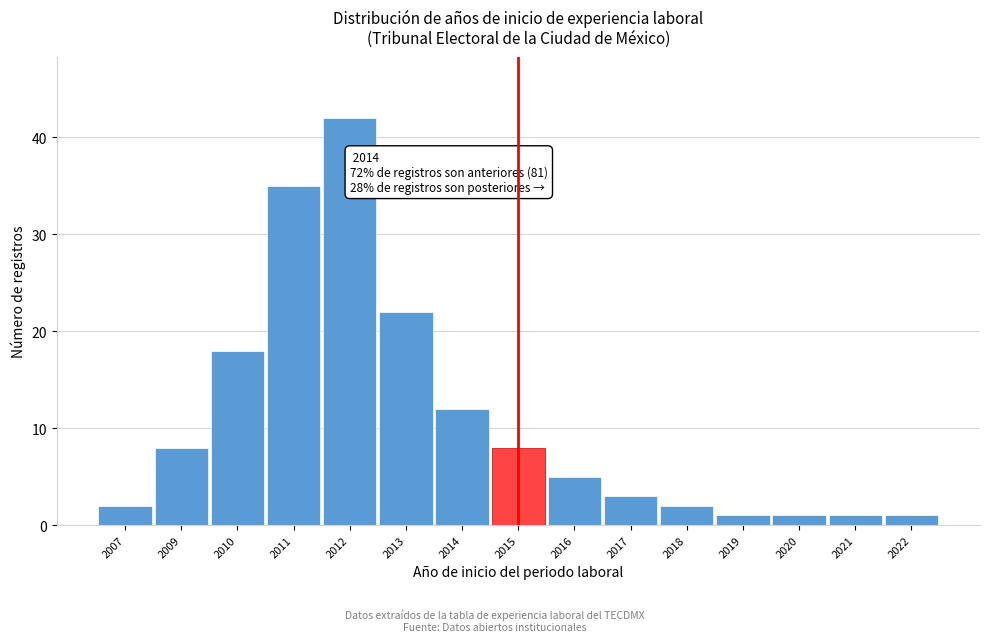

Reading right to left, transcribe all the data shown in this chart.

2022=1	2021=1	2020=1	2019=1	2018=2	2017=3	2016=5	2015=8	2014=12	2013=22	2012=42	2011=35	2010=18	2009=8	2007=2